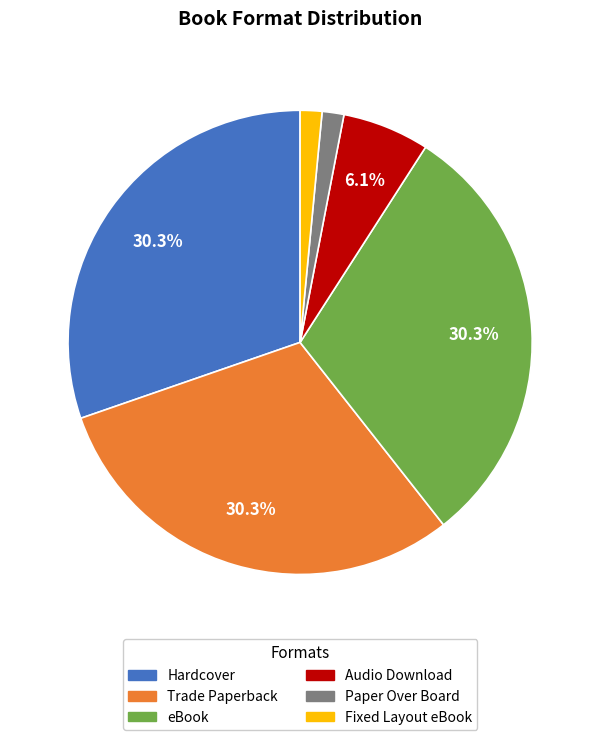

What percentage is NOT represented by eBook?

69.7%